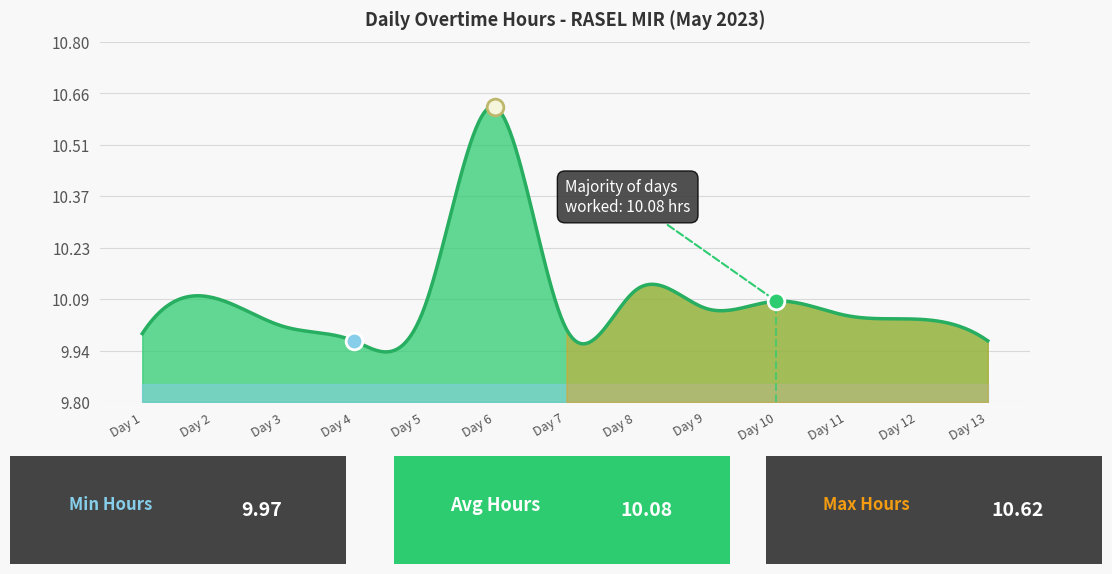

Which series has the largest total across all categories?

Overtime Hours